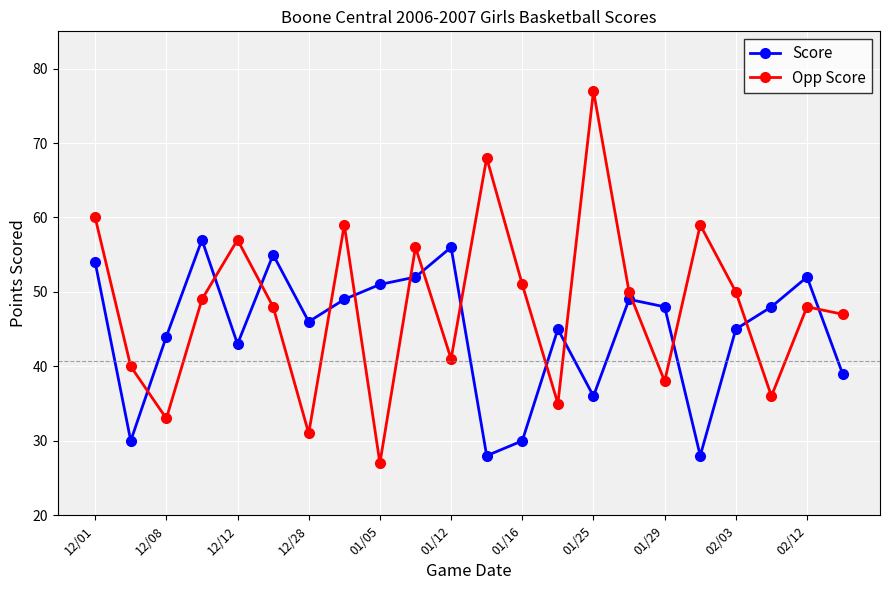

Which series ends up on top after the final intersection of Score and Opp Score?

Opp Score